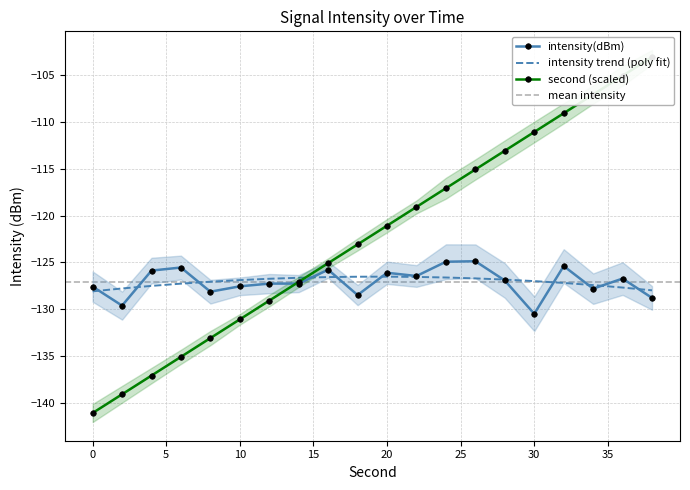

Is the value of second at 26 greater than the value of intensity(dBm) at 6?

Yes